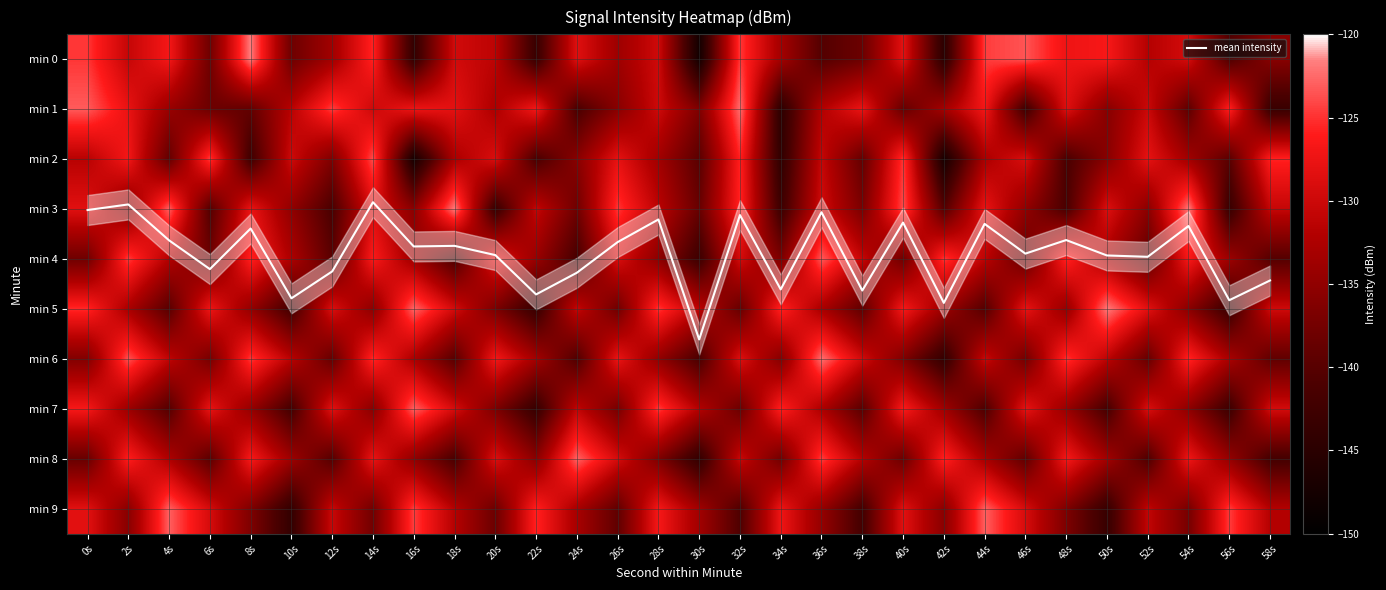

Which series has the largest total across all categories?

mean intensity